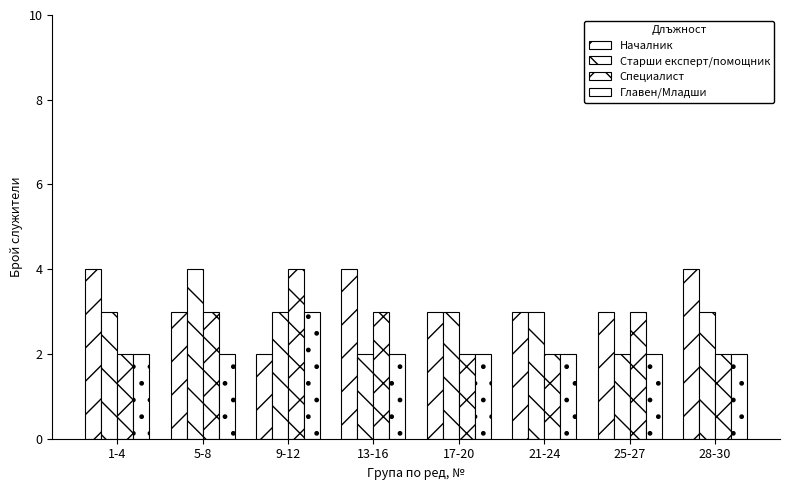

What is the label of the 1st bar from the right?

28-30